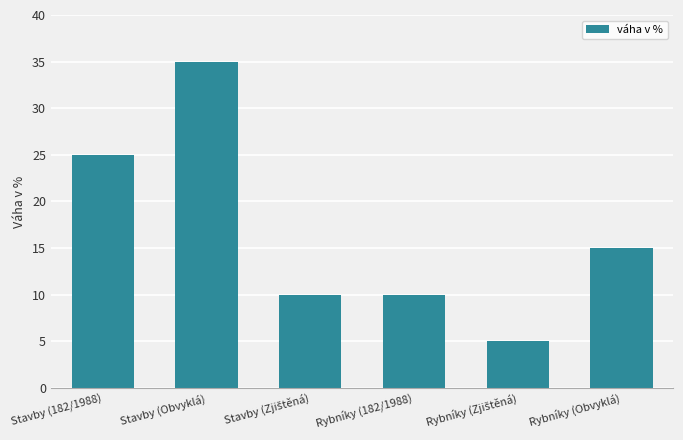

What is the label of the 3rd bar from the right?

Rybníky (182/1988)